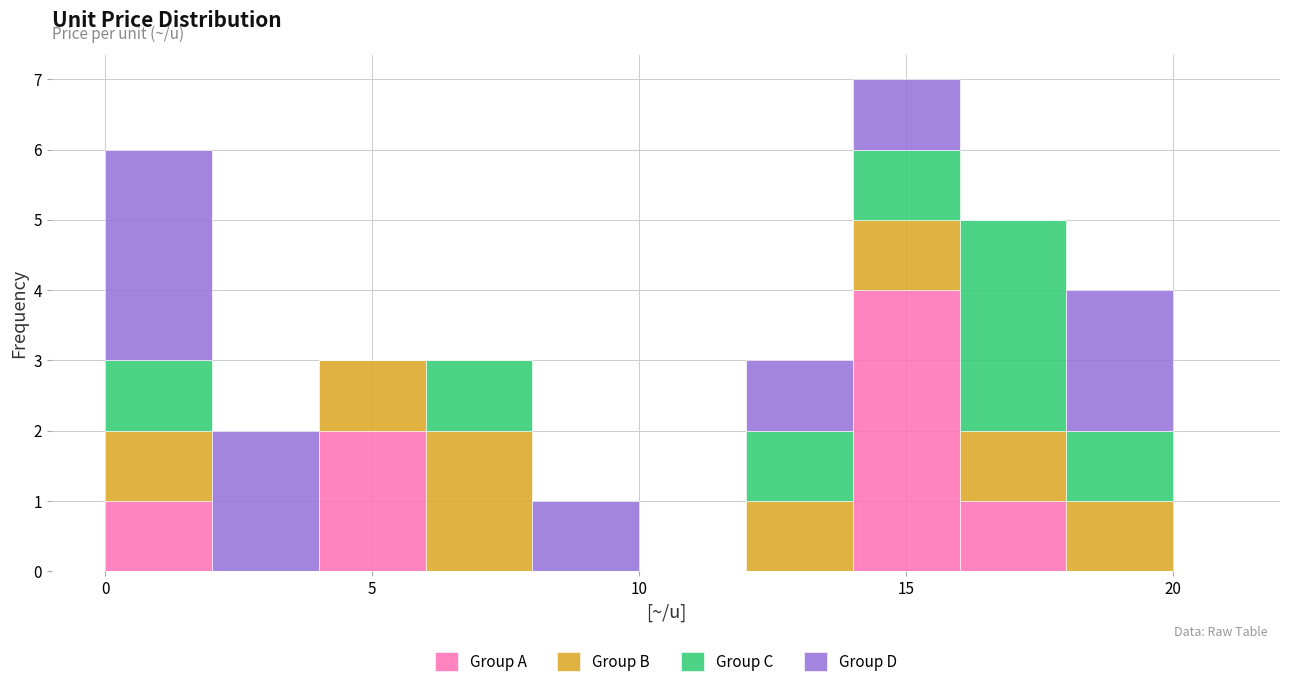

Reading left to right, list every stacked bar in this chart as the range it spans on the x-axis followed by its total height. The values are not printed on the chart, so give them approximately, as read against the axis.

0 to 2: 6
2 to 4: 2
4 to 6: 3
6 to 8: 3
8 to 10: 1
10 to 12: 0
12 to 14: 3
14 to 16: 7
16 to 18: 5
18 to 20: 4